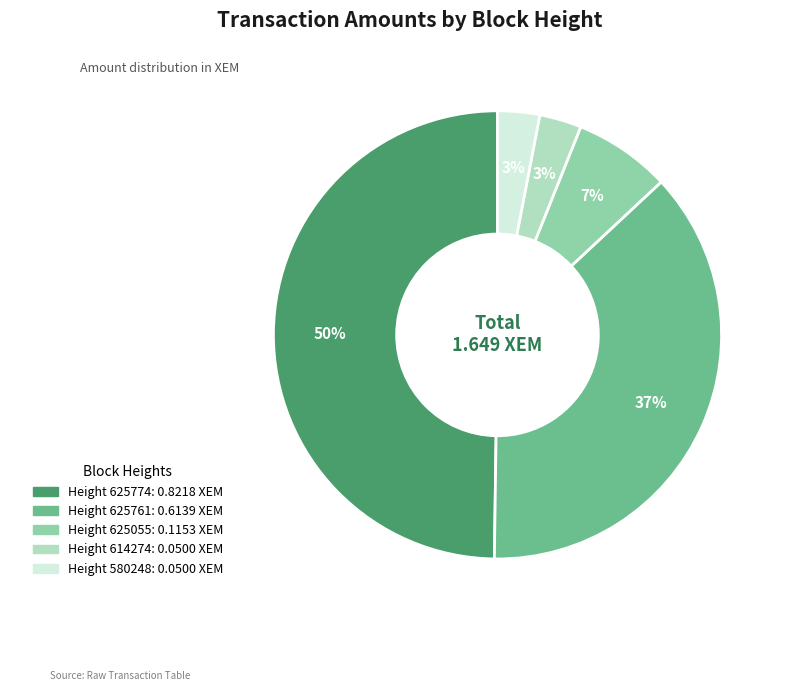

To the nearest percent, what is the average slice percentage?

20%